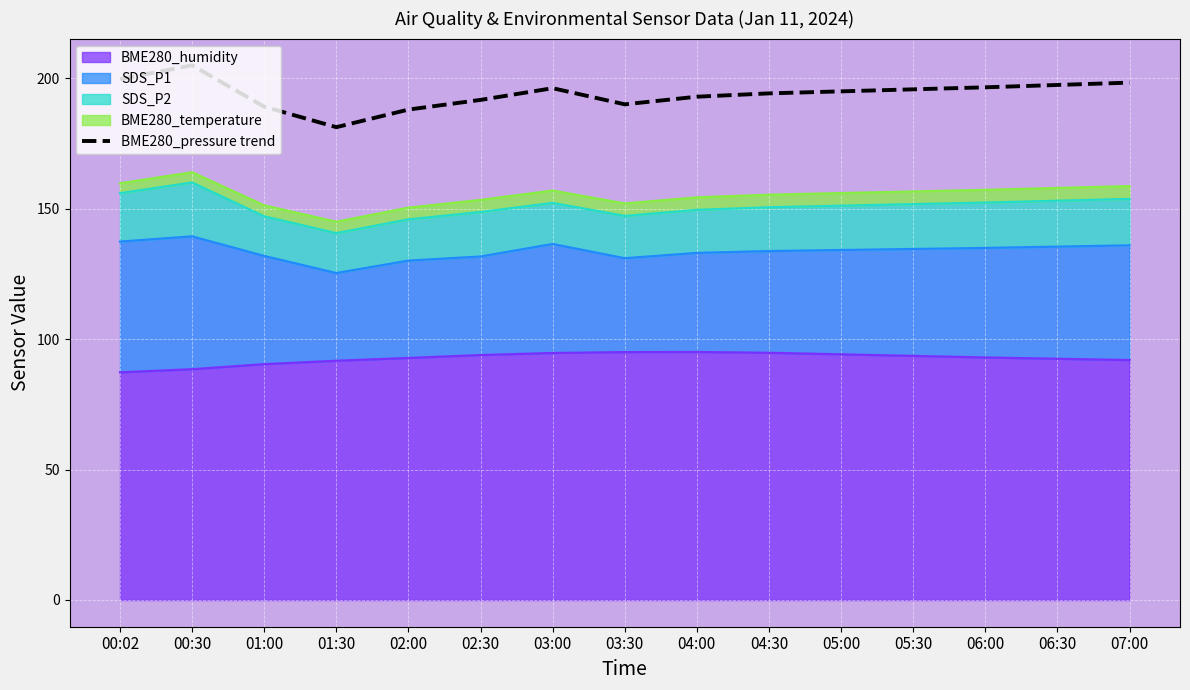

The chart shows a value of 129.5 at 01:00. True or false?

False